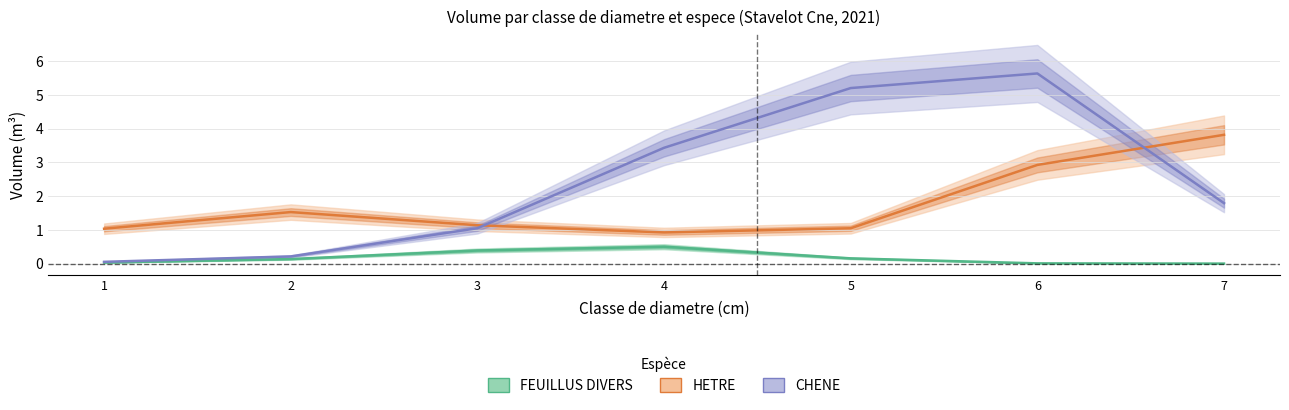

Is the value of FEUILLUS DIVERS at 1 greater than the value of HETRE at 1?

No